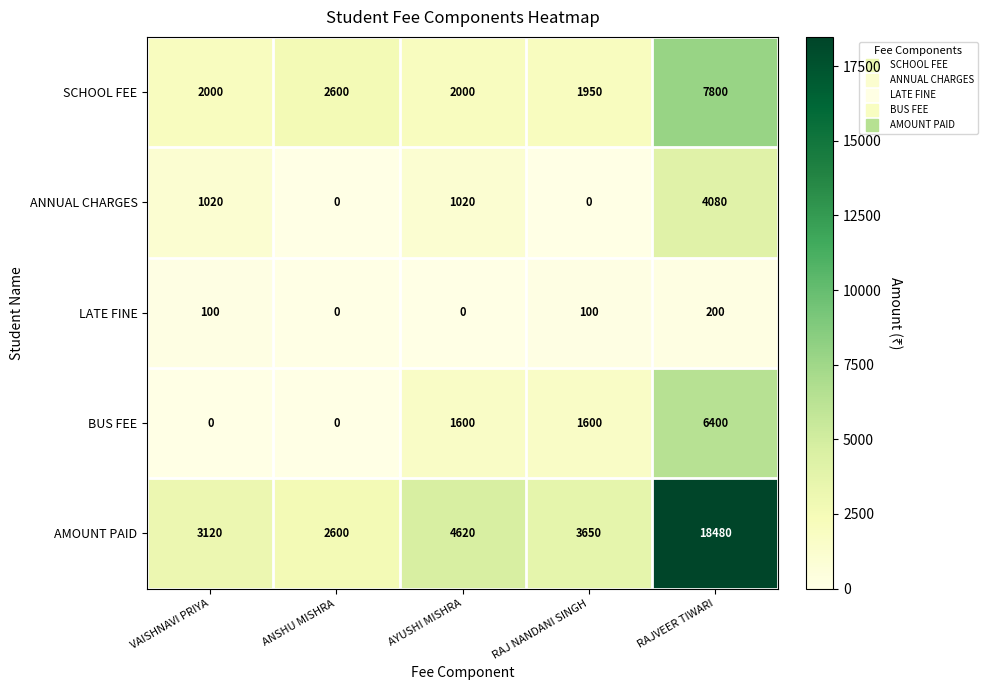

What is the approximate value of AMOUNT PAID at ANSHU MISHRA?

2600